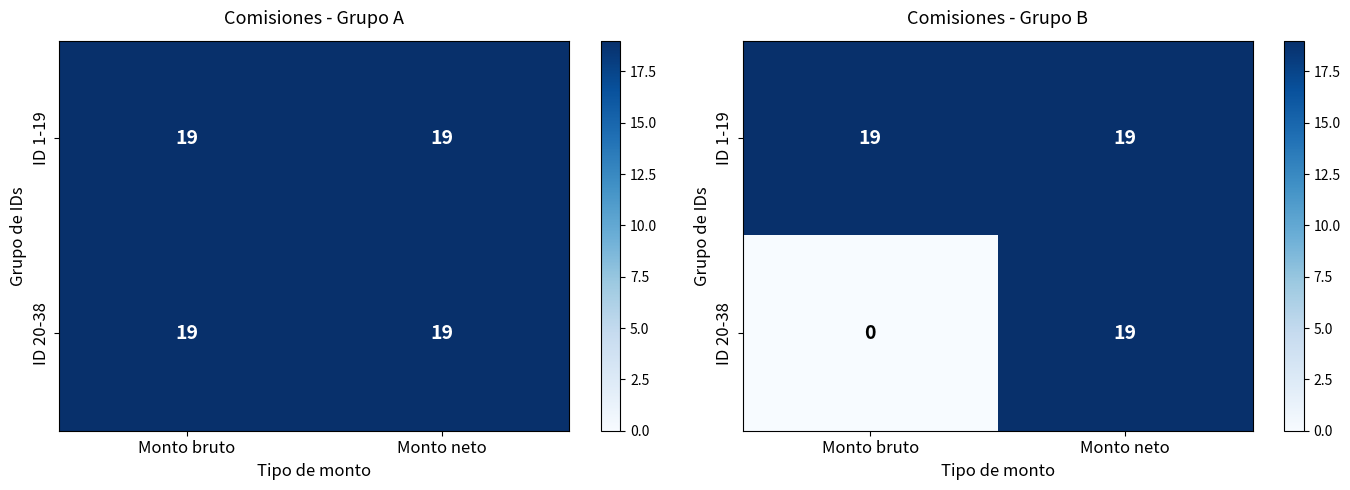

Which category has the lowest value in the ID 1-19 series?

Monto bruto